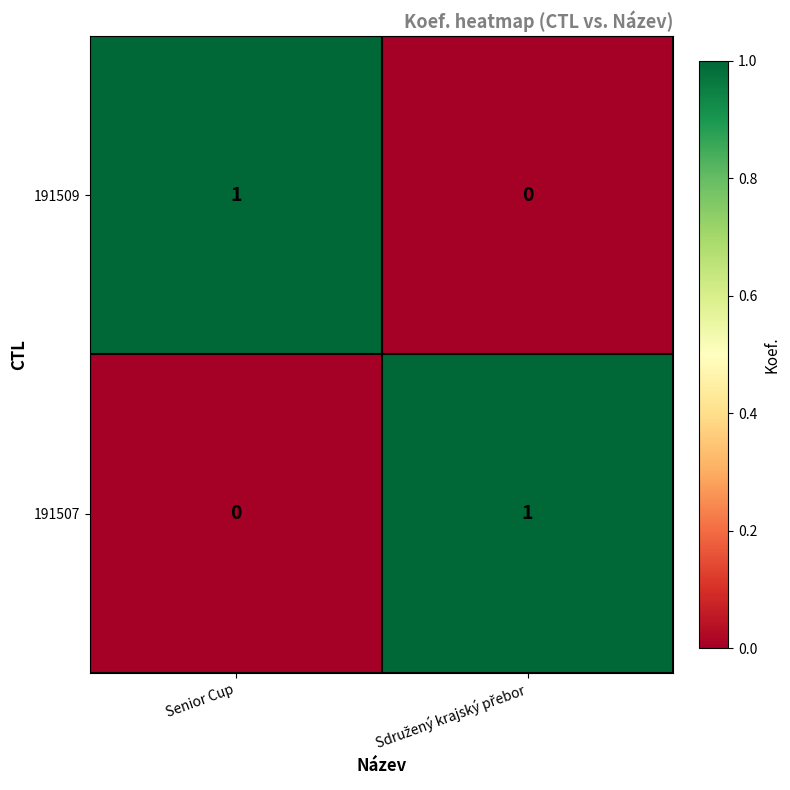

At which label does 191509 reach its peak?

Senior Cup